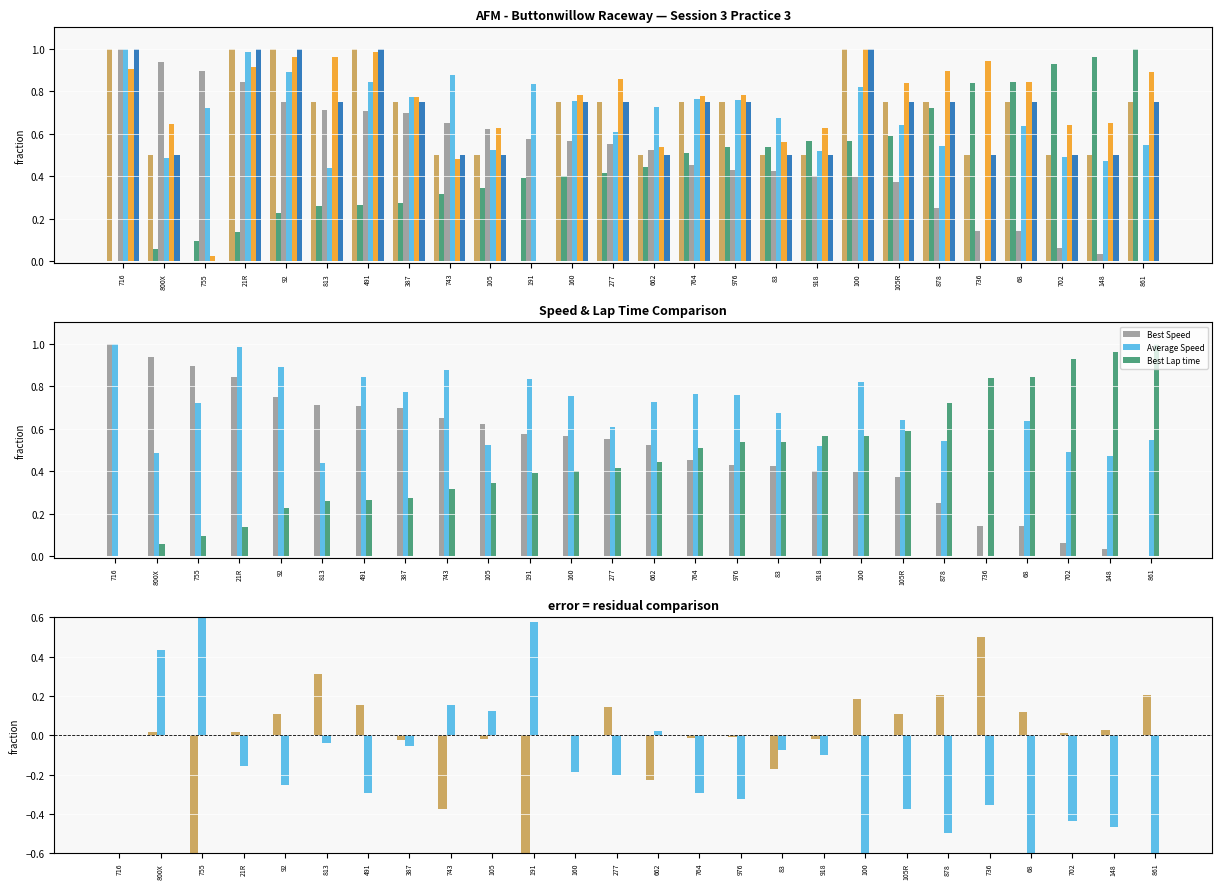

The value of Best Lap time at 105R is 0.4. True or false?

False